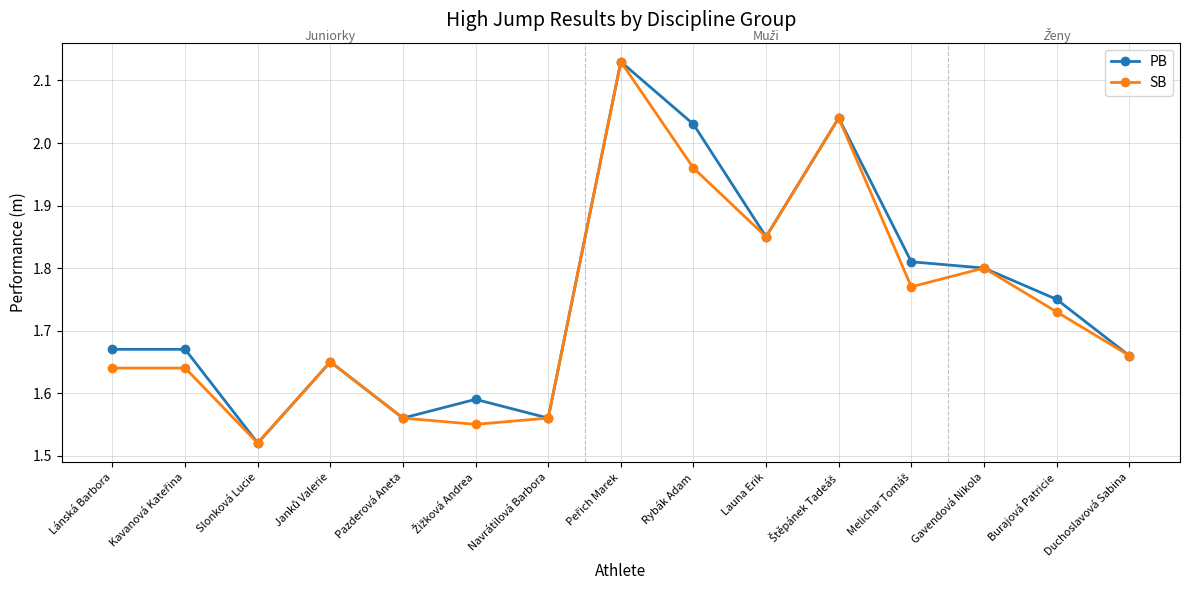

At which label is PB closest to 1?

Slonková Lucie